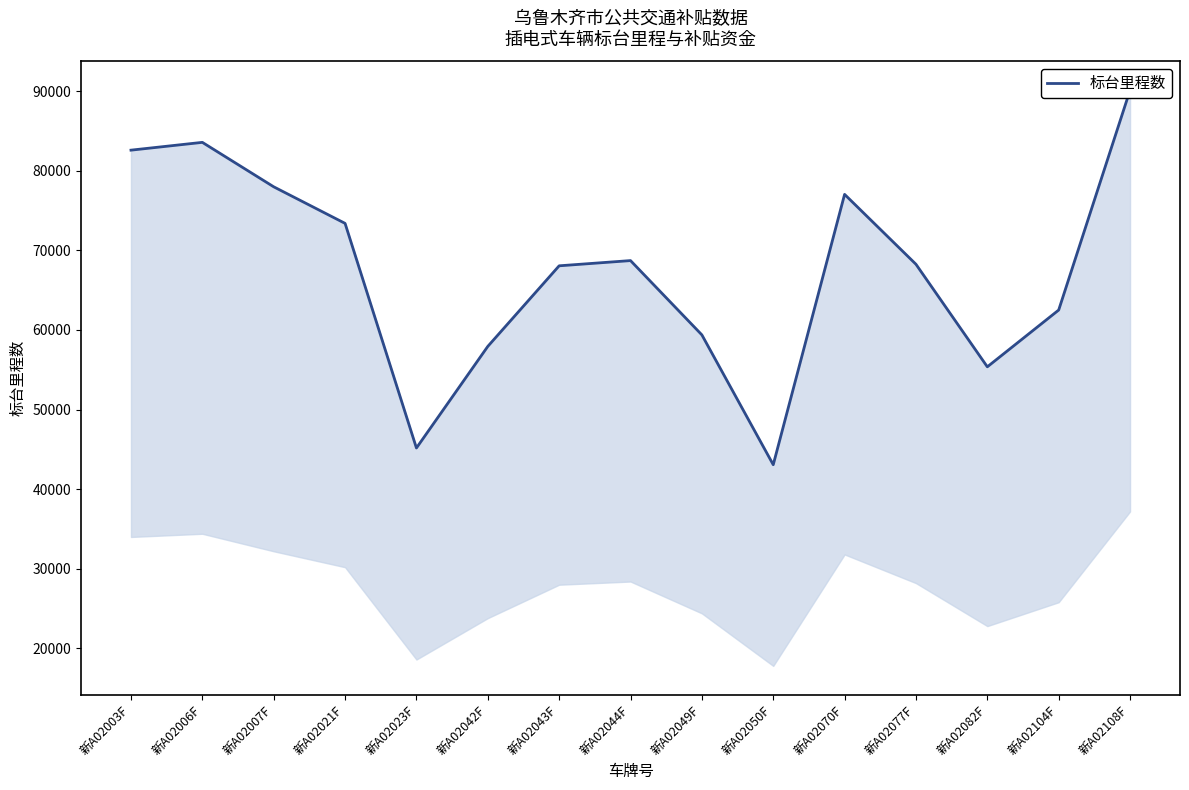

Reading right to left, transcribe all the data shown in this chart.

90118.8	62506.7	55373.1	68257.3	77037.6	43073.2	59385.1	68719.1	68063.8	57938.8	45175.7	73394.7	77988.9	83572.7	82593.5